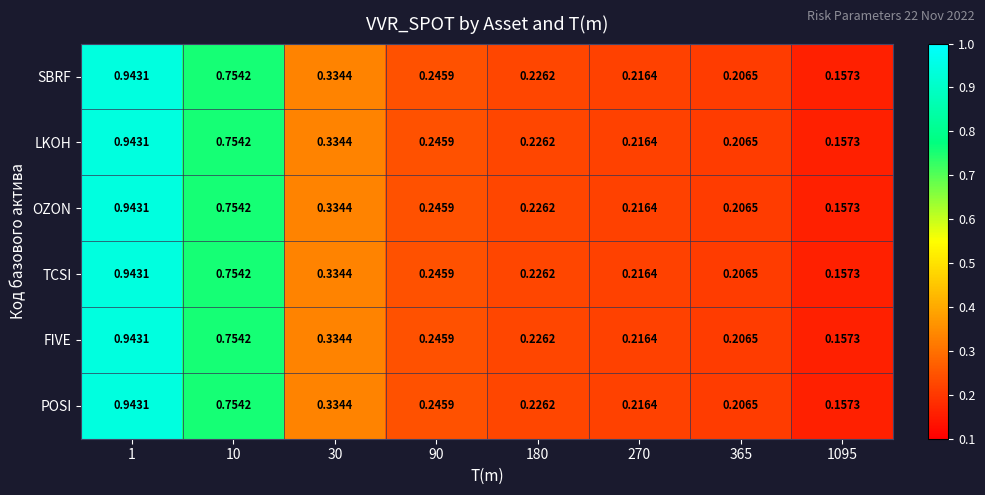

Reading left to right, extract all data points from this chart.

SBRF: 1=0.9	10=0.8	30=0.3	90=0.2	180=0.2	270=0.2	365=0.2	1095=0.2
LKOH: 1=0.9	10=0.8	30=0.3	90=0.2	180=0.2	270=0.2	365=0.2	1095=0.2
OZON: 1=0.9	10=0.8	30=0.3	90=0.2	180=0.2	270=0.2	365=0.2	1095=0.2
TCSI: 1=0.9	10=0.8	30=0.3	90=0.2	180=0.2	270=0.2	365=0.2	1095=0.2
FIVE: 1=0.9	10=0.8	30=0.3	90=0.2	180=0.2	270=0.2	365=0.2	1095=0.2
POSI: 1=0.9	10=0.8	30=0.3	90=0.2	180=0.2	270=0.2	365=0.2	1095=0.2